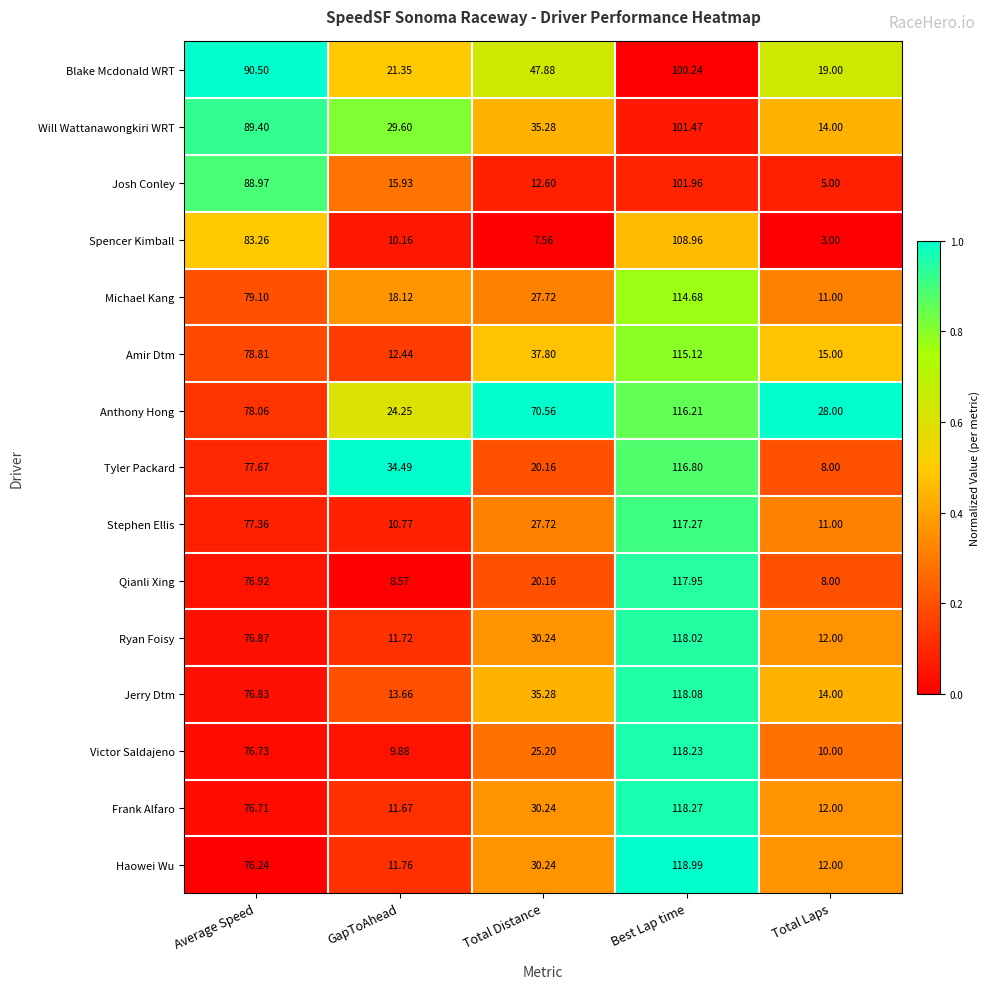

At which label is Amir Dtm closest to 63?

Average Speed